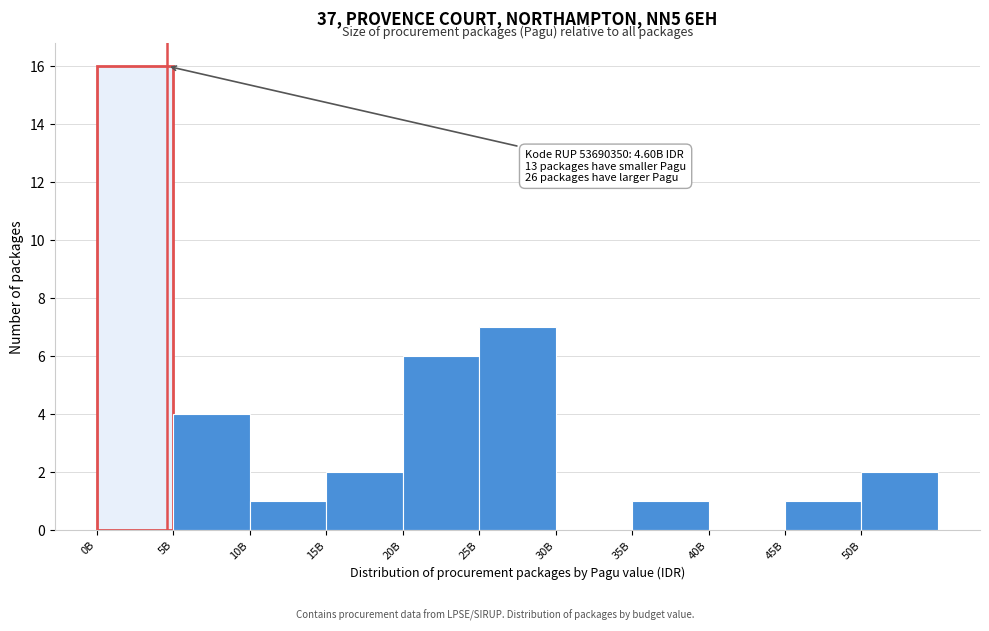

Reading right to left, transcribe all the data shown in this chart.

50B=2	45B=1	40B=0	35B=1	30B=0	25B=7	20B=6	15B=2	10B=1	5B=4	0B=16